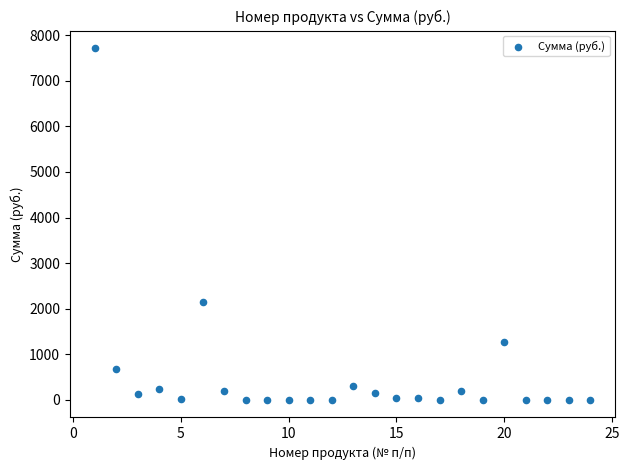

What Y value in the scatter plot is closest to 3858?

2150.6